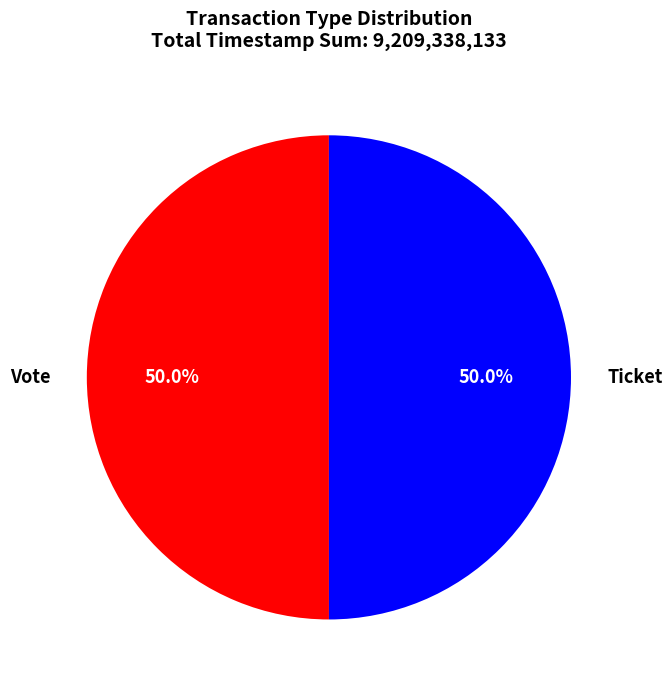

Approximately how many times larger is the value at Vote compared to Ticket?

1.0